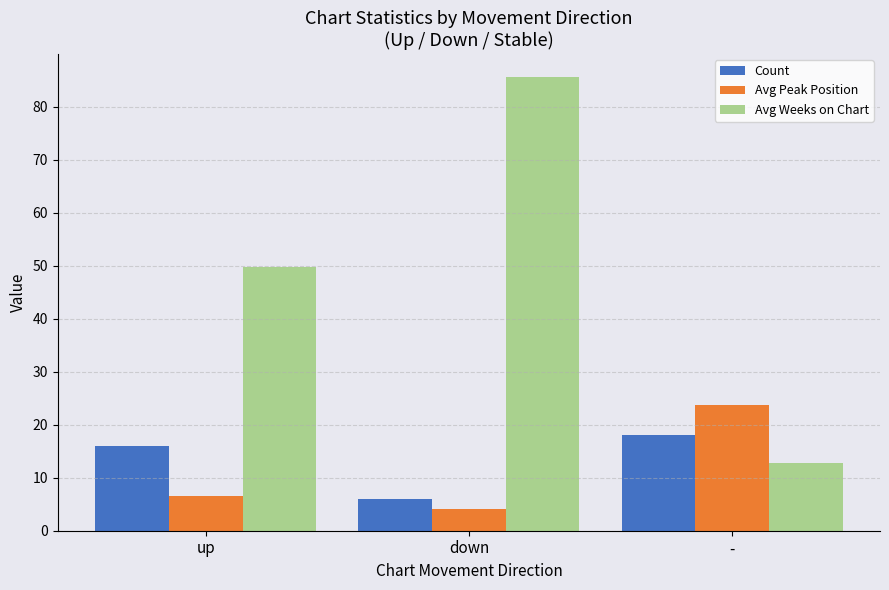

What is the difference between the highest and lowest values at -?

11.0